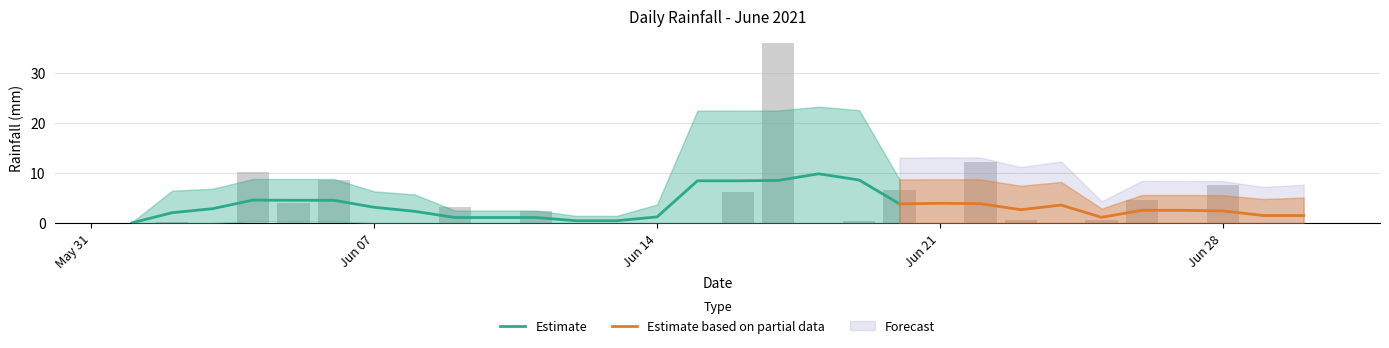

What is the difference between the maximum and minimum values?

36.0